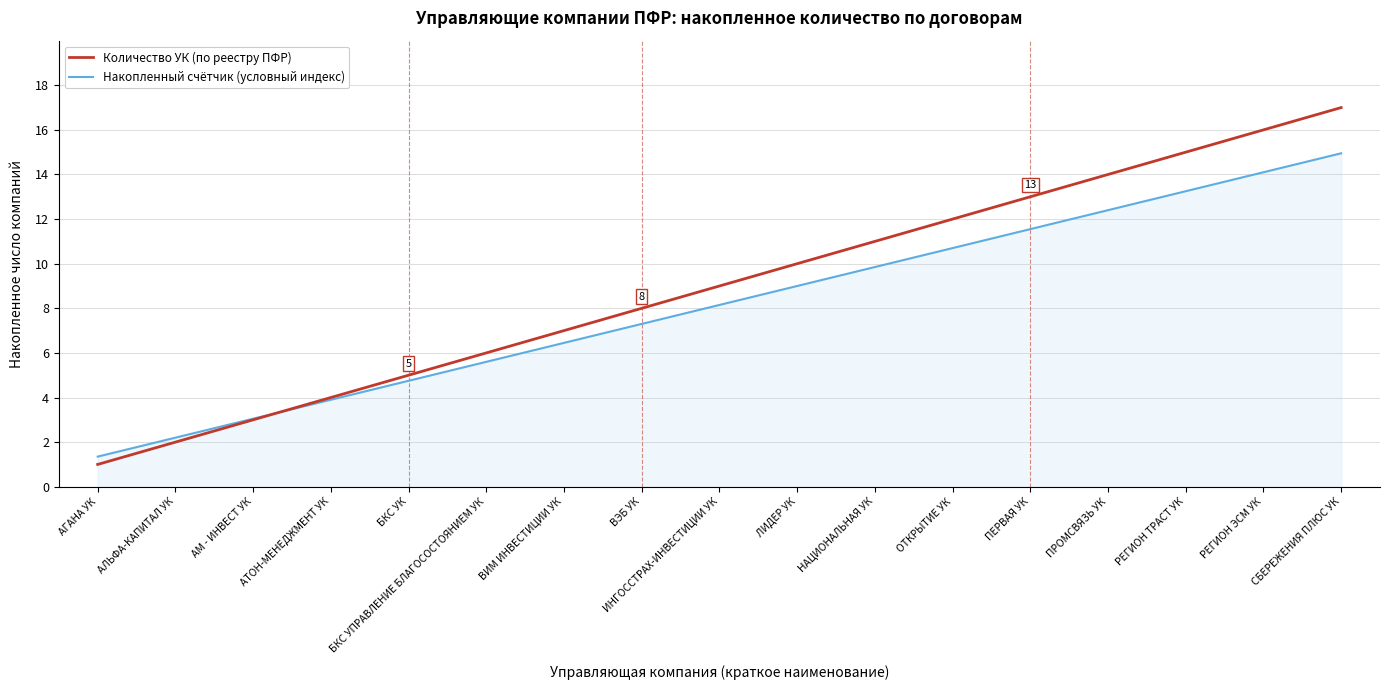

What position from the left is НАЦИОНАЛЬНАЯ УК?

11